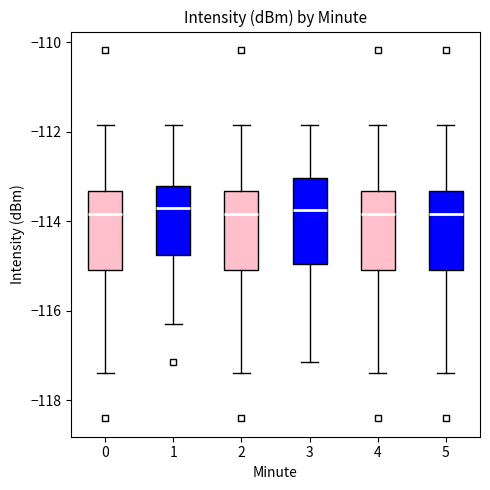

Reading left to right, read every box against the y-axis: the position of its median line, the range the box covers, and the ends of its whiskers. The values are not printed on the chart, so give them approximately, as read against the axis.

0: median -113.8, box -115.0 to -113.4, whiskers -117.4 to -111.8
1: median -113.8, box -114.8 to -113.2, whiskers -116.2 to -111.8
2: median -113.8, box -115.0 to -113.4, whiskers -117.4 to -111.8
3: median -113.8, box -115.0 to -113.0, whiskers -117.2 to -111.8
4: median -113.8, box -115.0 to -113.4, whiskers -117.4 to -111.8
5: median -113.8, box -115.0 to -113.4, whiskers -117.4 to -111.8